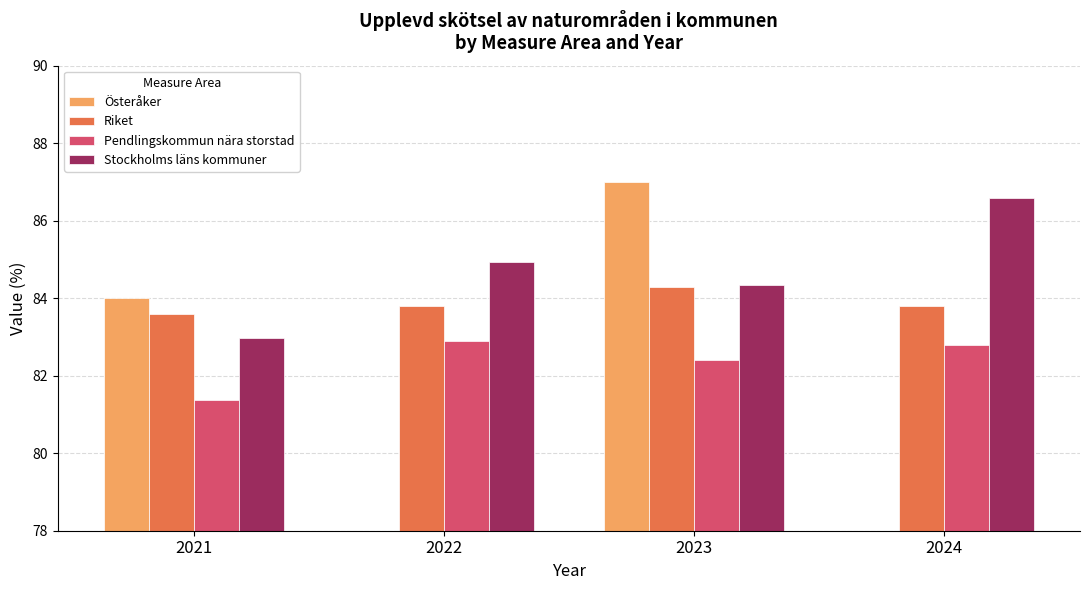

Reading left to right, what are all the values shown in this chart?

Österåker: 84.0	0.0	87.0	0.0
Riket: 83.6	83.8	84.3	83.8
Pendlingskommun nära storstad: 81.4	82.9	82.4	82.8
Stockholms läns kommuner: 83.0	84.9	84.3	86.6